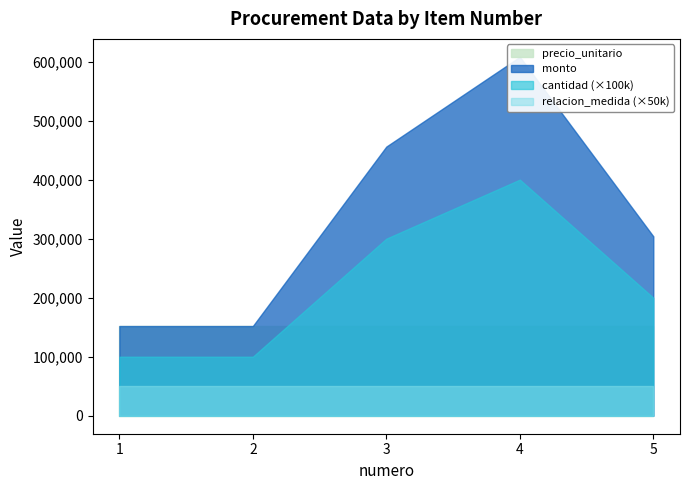

What is the minimum value for cantidad (×100k)?

100000